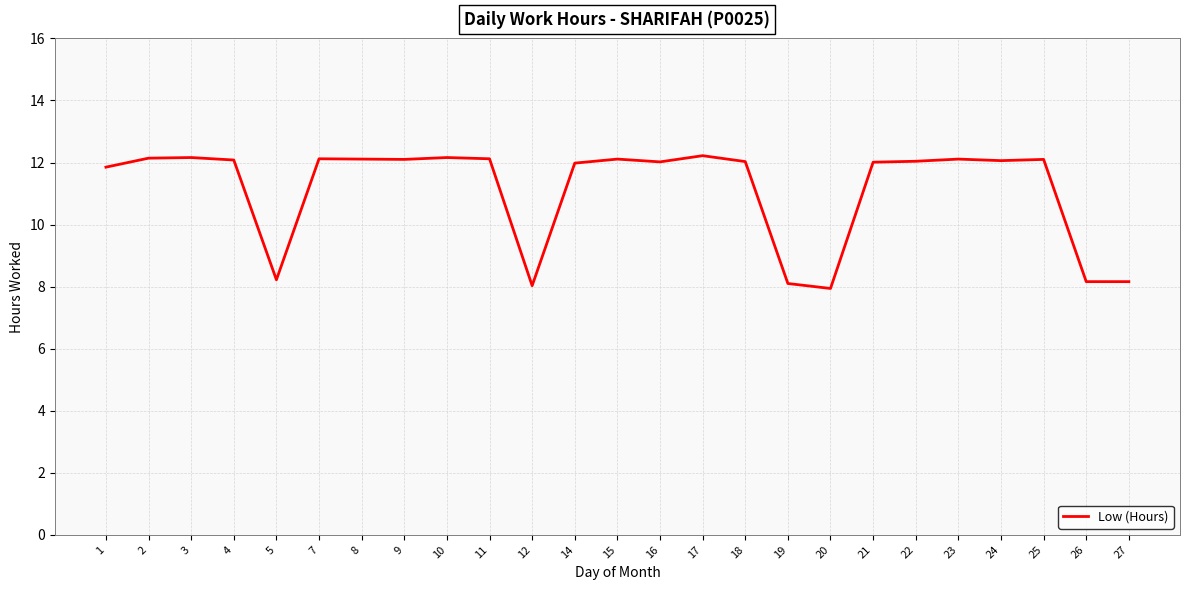

What is the smallest value displayed?

7.9